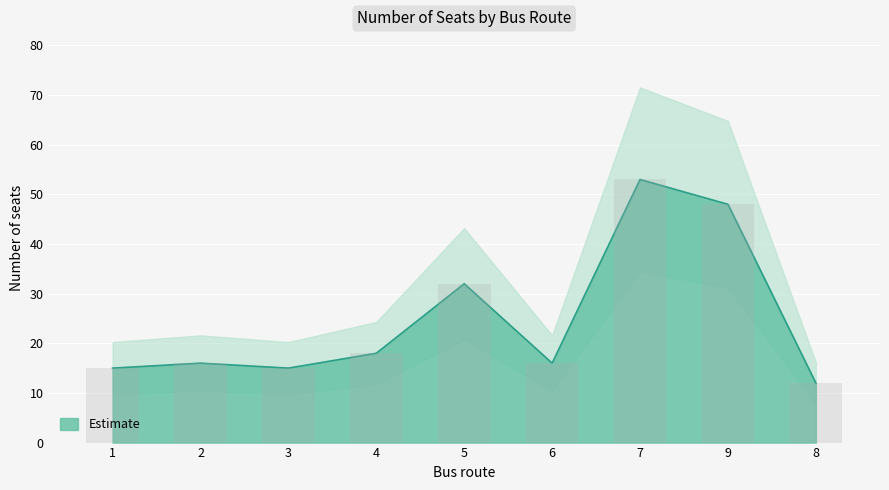

How many bars are there in total?

9